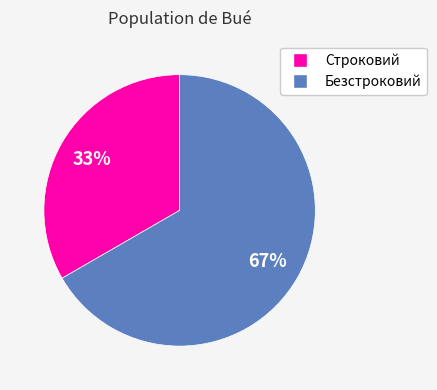

Which category has the biggest portion of the pie?

Безстроковий